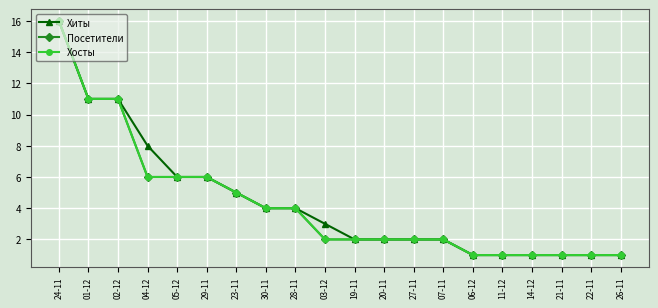

Is the value of Хосты at 20-11 greater than the value of Посетители at 19-11?

No